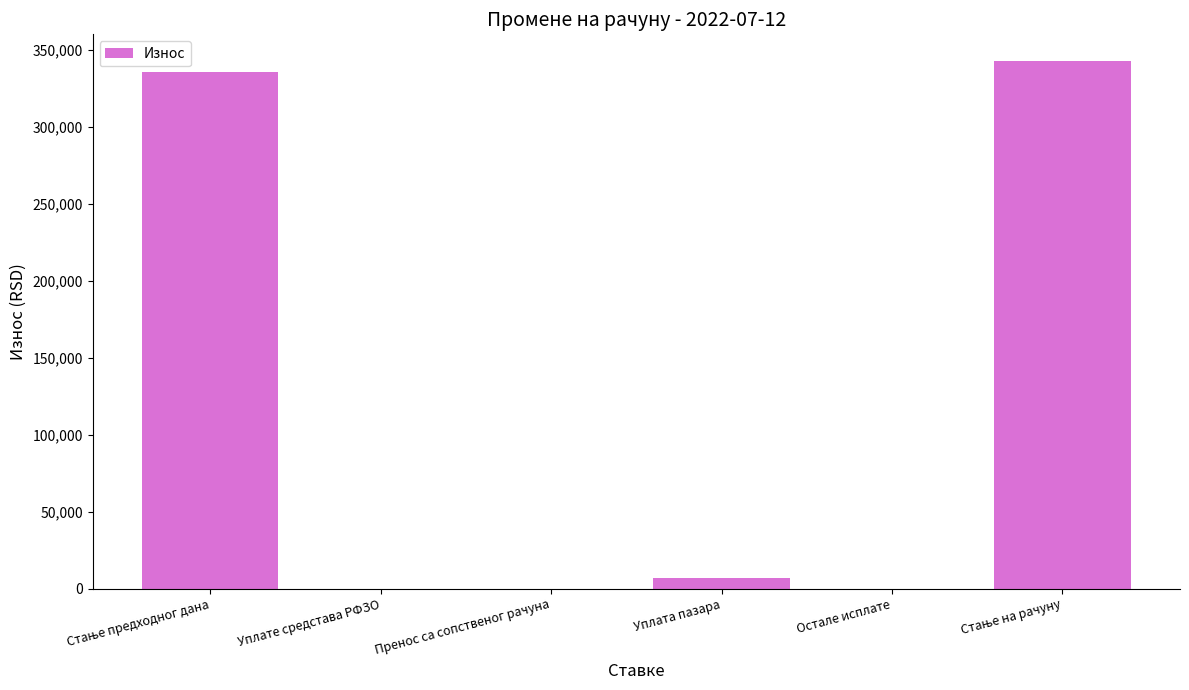

What is the maximum value shown in the chart?

342750.8